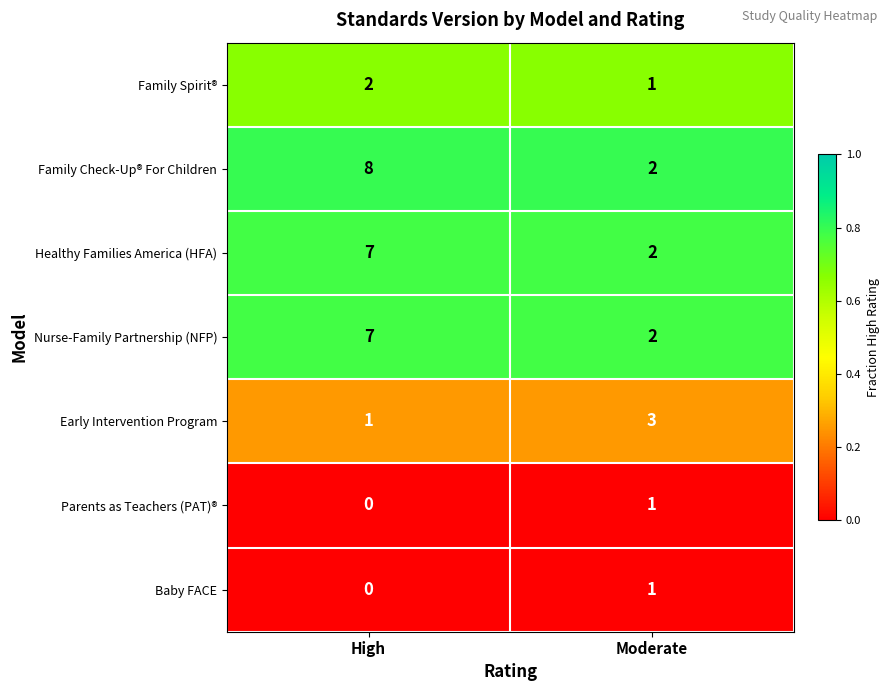

At which category is the sum across all series the highest?

High